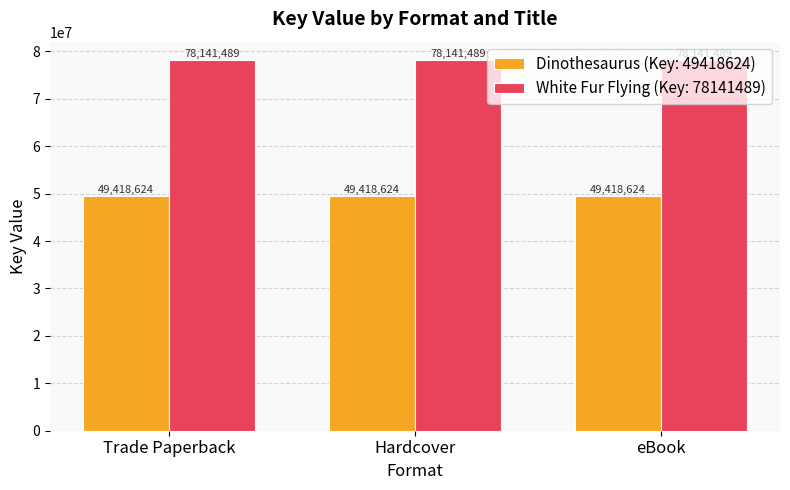

Reading left to right, list all the values displayed in this chart.

Dinothesaurus (Key: 49418624): Trade Paperback=49418624	Hardcover=49418624	eBook=49418624
White Fur Flying (Key: 78141489): Trade Paperback=78141489	Hardcover=78141489	eBook=78141489